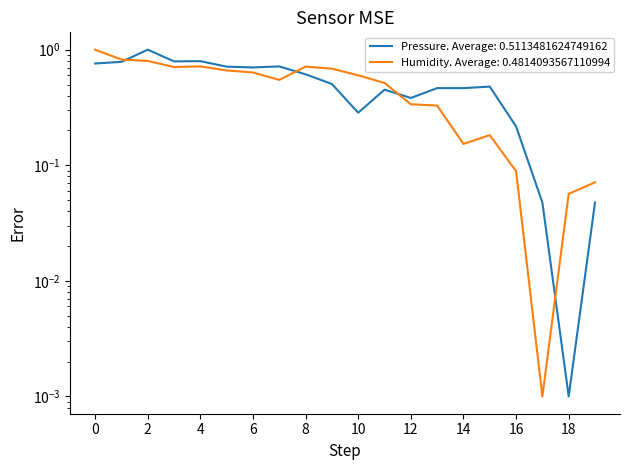

Rank the series by their maximum value, from highest to lowest.

pressure, humidity